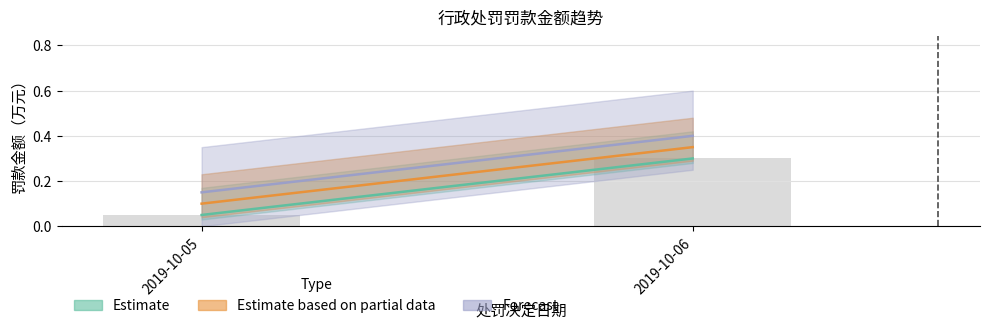

The chart shows a value of 0.1 at 2019-10-06. True or false?

False